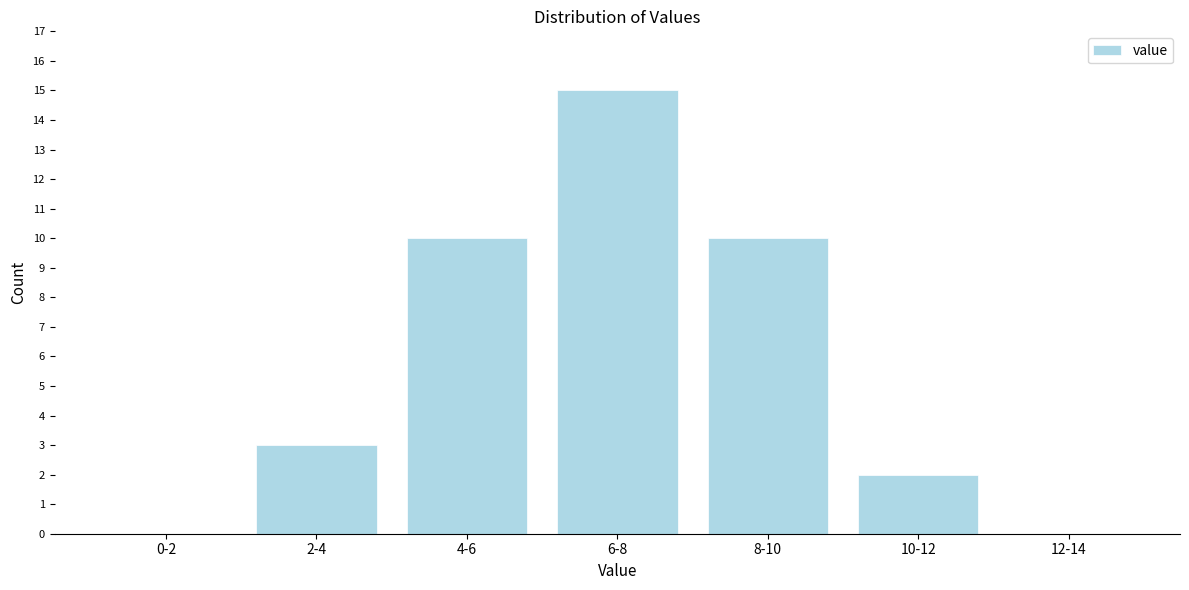

Reading left to right, list all the values displayed in this chart.

0-2=0	2-4=3	4-6=10	6-8=15	8-10=10	10-12=2	12-14=0